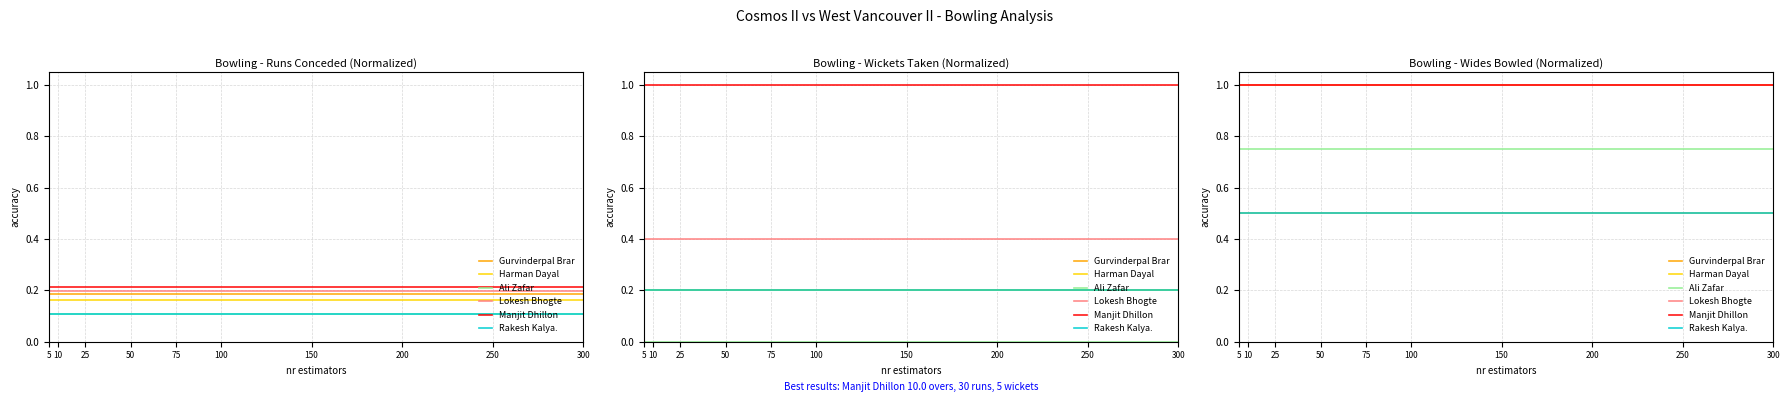

The Harman Dayal series shows 1.3 at 200. True or false?

False